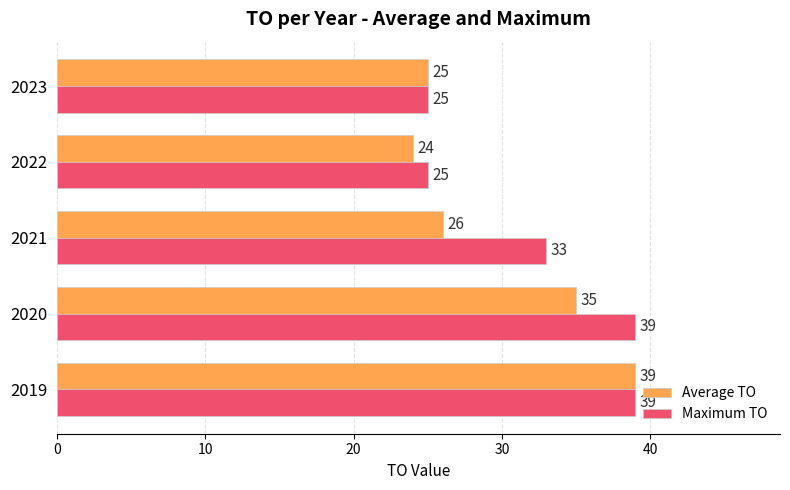

Is it true that Maximum TO equals 14 at 2019?

False